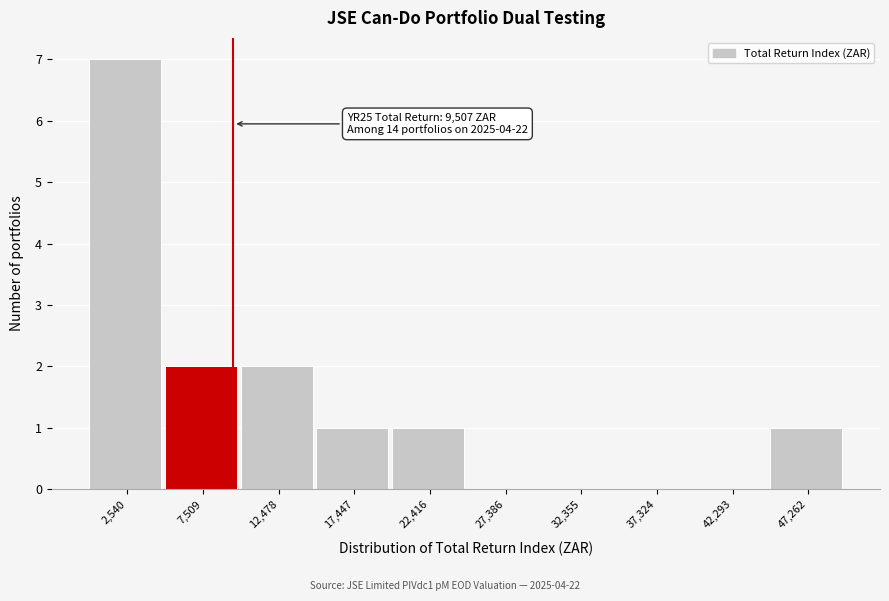

Which range on the x-axis has the tallest bar?

0 to 5000